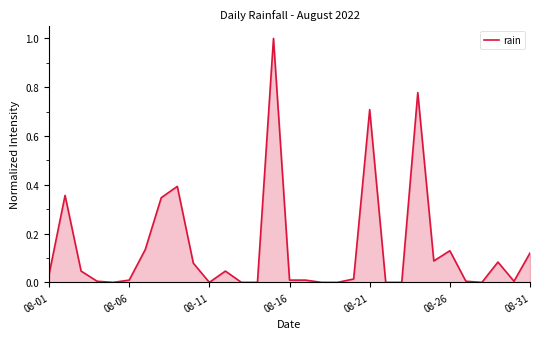

What is the greatest value displayed?

1.0